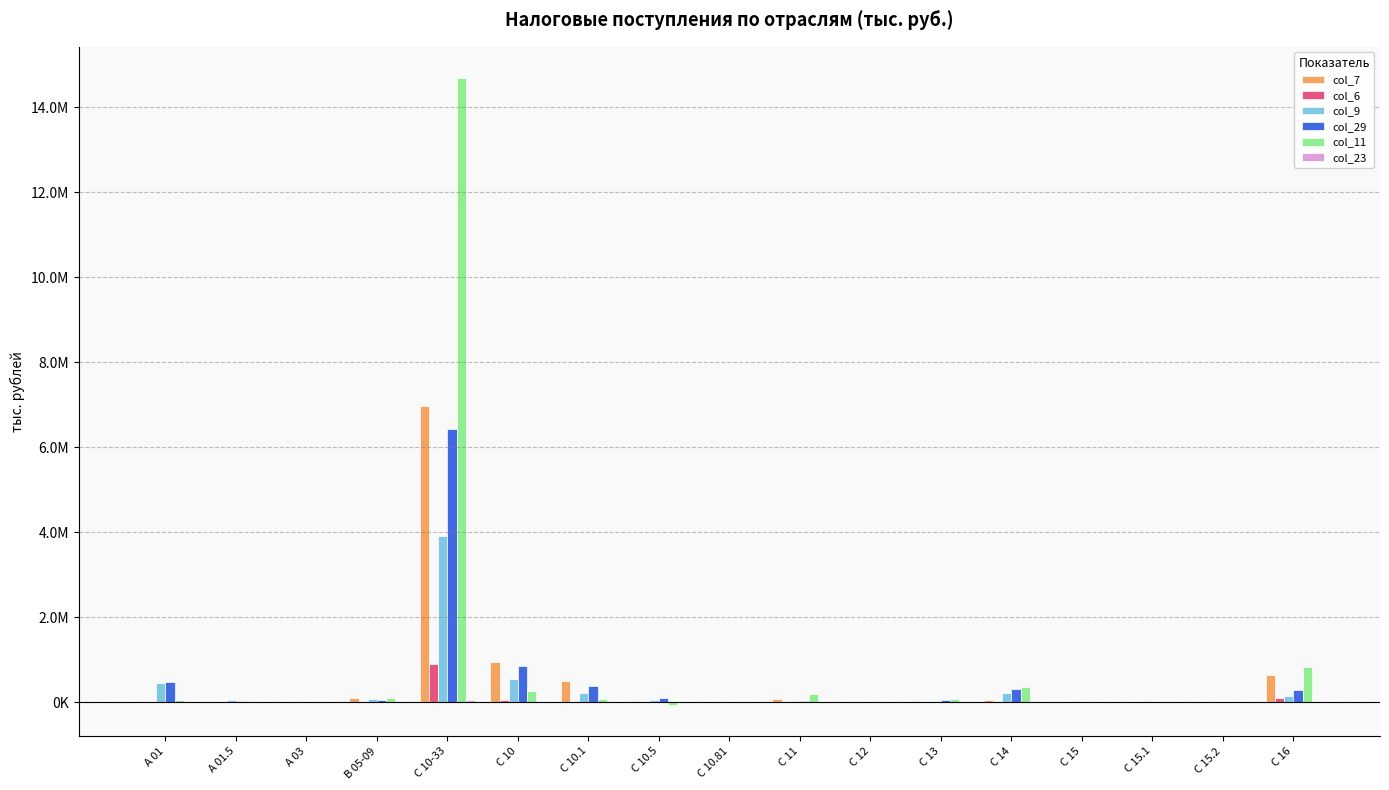

Are the bars horizontal?

No